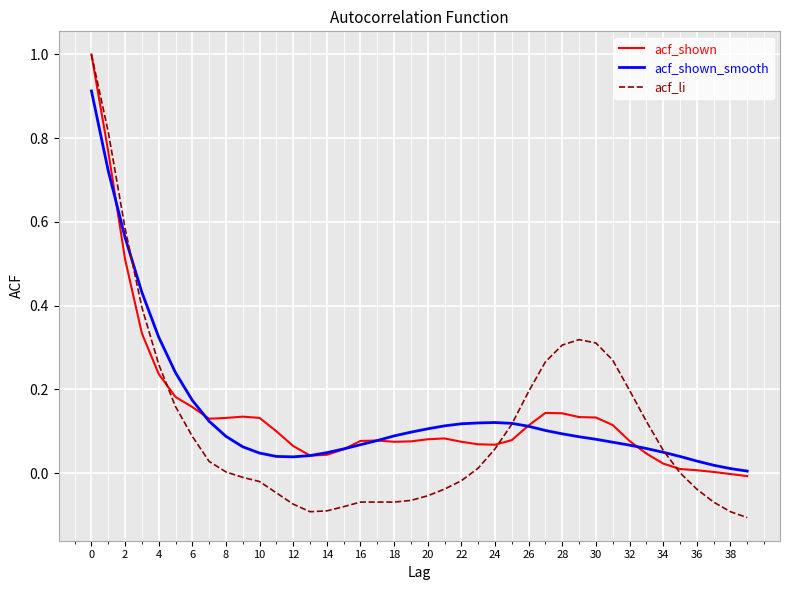

What is the maximum value for acf_li?

1.0